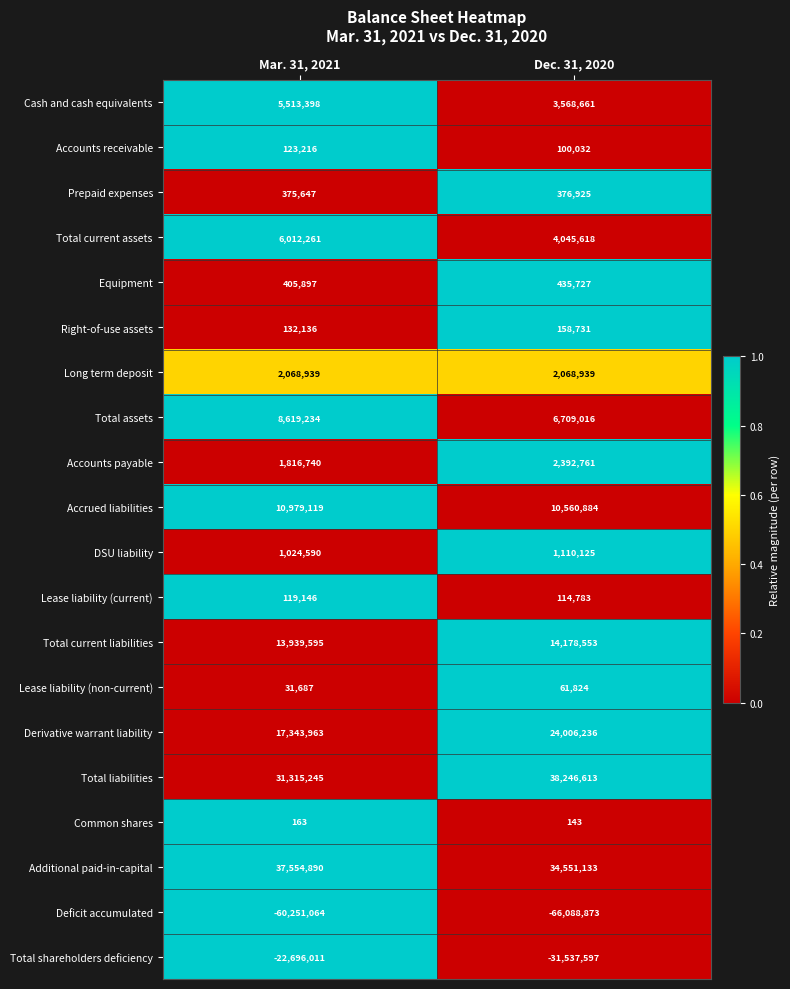

The Cash and cash equivalents series shows 1851961 at Dec. 31, 2020. True or false?

False